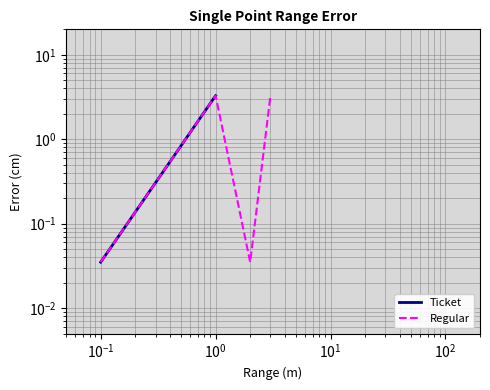

True or false: Regular has more than 1 interior local peaks.

False